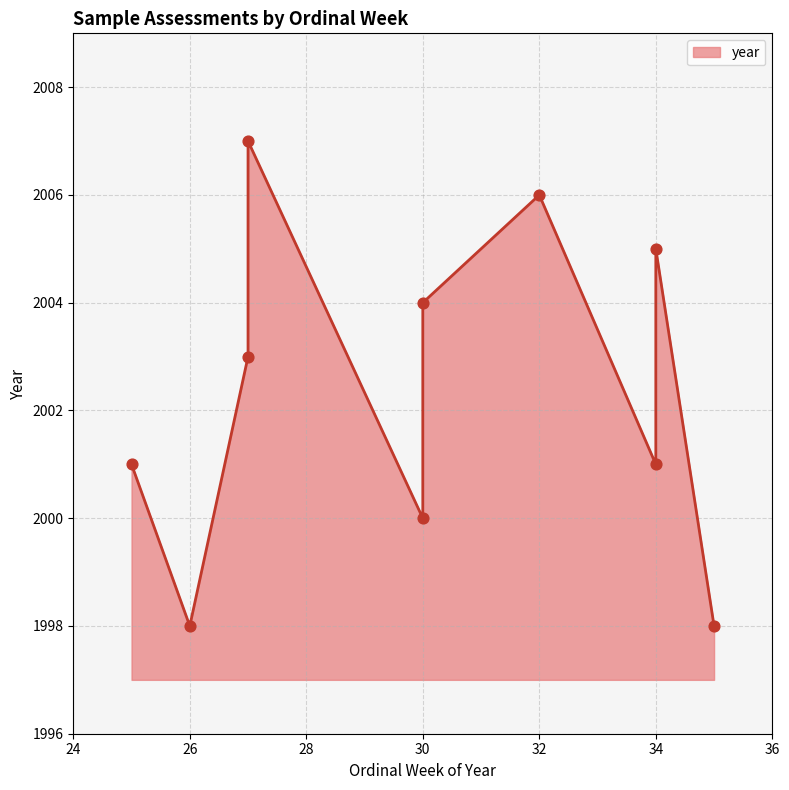

What is the change in value from 27 to 27?

+4